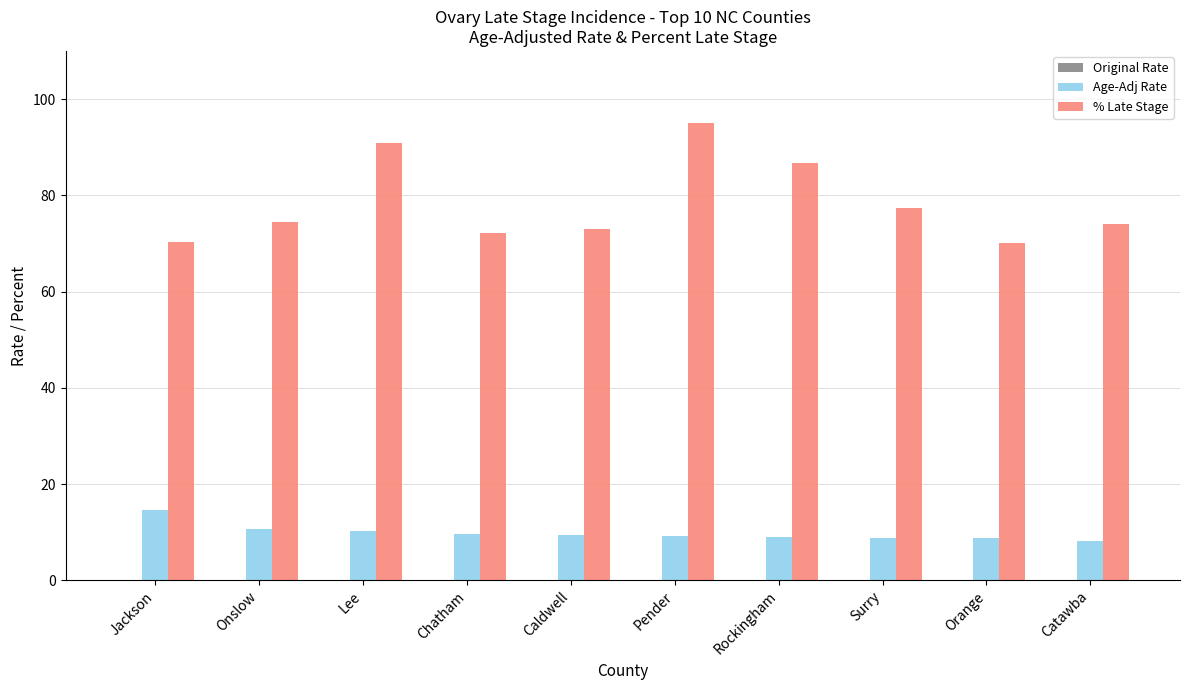

What is the maximum value shown in the chart?

95.0